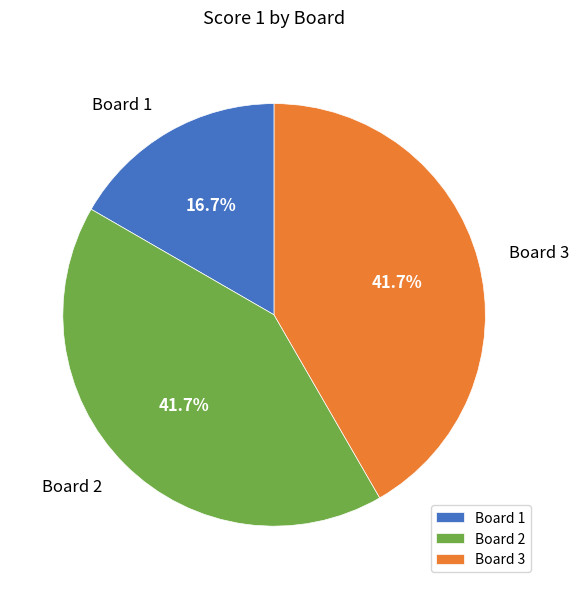

What percentage is the Board 3 slice, to the nearest percent?

42%